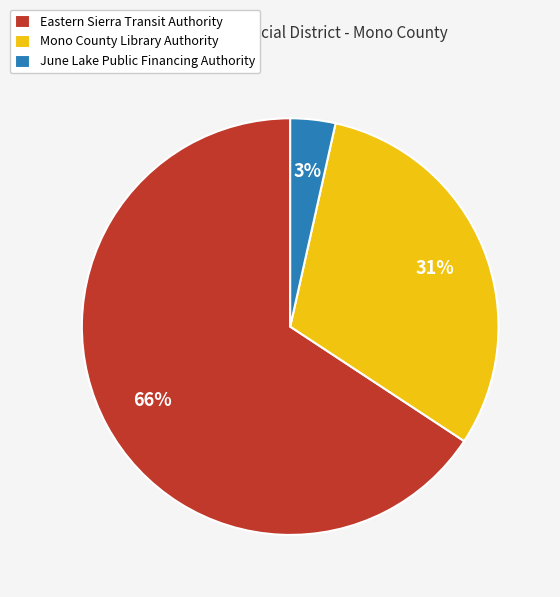

Is the sum of Mono County Library Authority and Eastern Sierra Transit Authority greater than half?

Yes